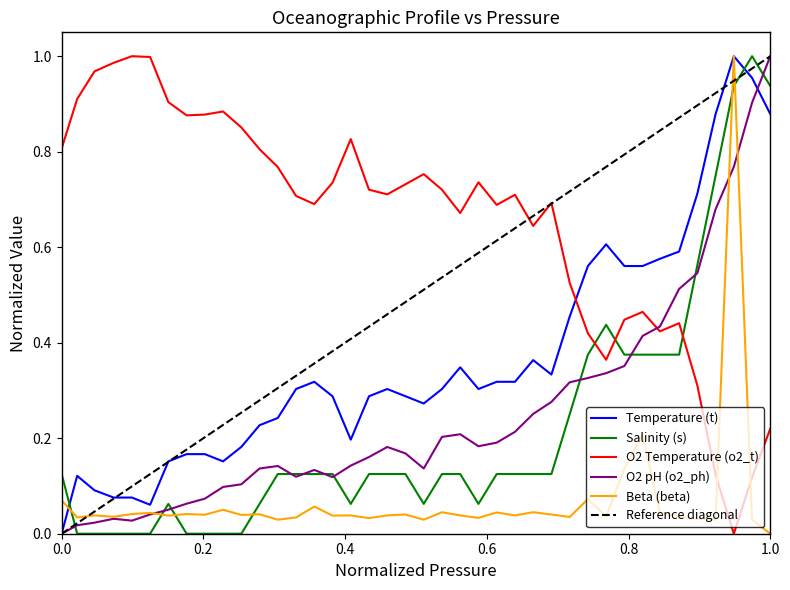

Reading left to right, list all the values displayed in this chart.

t: 0.0	0.1	0.1	0.1	0.1	0.1	0.2	0.2	0.2	0.2	0.2	0.2	0.2	0.3	0.3	0.3	0.2	0.3	0.3	0.3	0.3	0.3	0.3	0.3	0.3	0.3	0.4	0.3	0.5	0.6	0.6	0.6	0.6	0.6	0.6	0.7	0.9	1.0	1.0	0.9
s: 0.1	0.0	0.0	0.0	0.0	0.0	0.1	0.0	0.0	0.0	0.0	0.1	0.1	0.1	0.1	0.1	0.1	0.1	0.1	0.1	0.1	0.1	0.1	0.1	0.1	0.1	0.1	0.1	0.2	0.4	0.4	0.4	0.4	0.4	0.4	0.6	0.8	0.9	1.0	0.9
o2_t: 0.8	0.9	1.0	1.0	1.0	1.0	0.9	0.9	0.9	0.9	0.9	0.8	0.8	0.7	0.7	0.7	0.8	0.7	0.7	0.7	0.8	0.7	0.7	0.7	0.7	0.7	0.6	0.7	0.5	0.4	0.4	0.4	0.5	0.4	0.4	0.3	0.1	0.0	0.1	0.2
o2_ph: 0.0	0.0	0.0	0.0	0.0	0.0	0.1	0.1	0.1	0.1	0.1	0.1	0.1	0.1	0.1	0.1	0.1	0.2	0.2	0.2	0.1	0.2	0.2	0.2	0.2	0.2	0.3	0.3	0.3	0.3	0.3	0.4	0.4	0.4	0.5	0.5	0.7	0.8	0.9	1.0
beta: 0.1	0.0	0.0	0.0	0.0	0.0	0.0	0.0	0.0	0.1	0.0	0.0	0.0	0.0	0.1	0.0	0.0	0.0	0.0	0.0	0.0	0.0	0.0	0.0	0.0	0.0	0.0	0.0	0.0	0.1	0.0	0.1	0.2	0.0	0.0	0.0	0.0	1.0	0.0	0.0